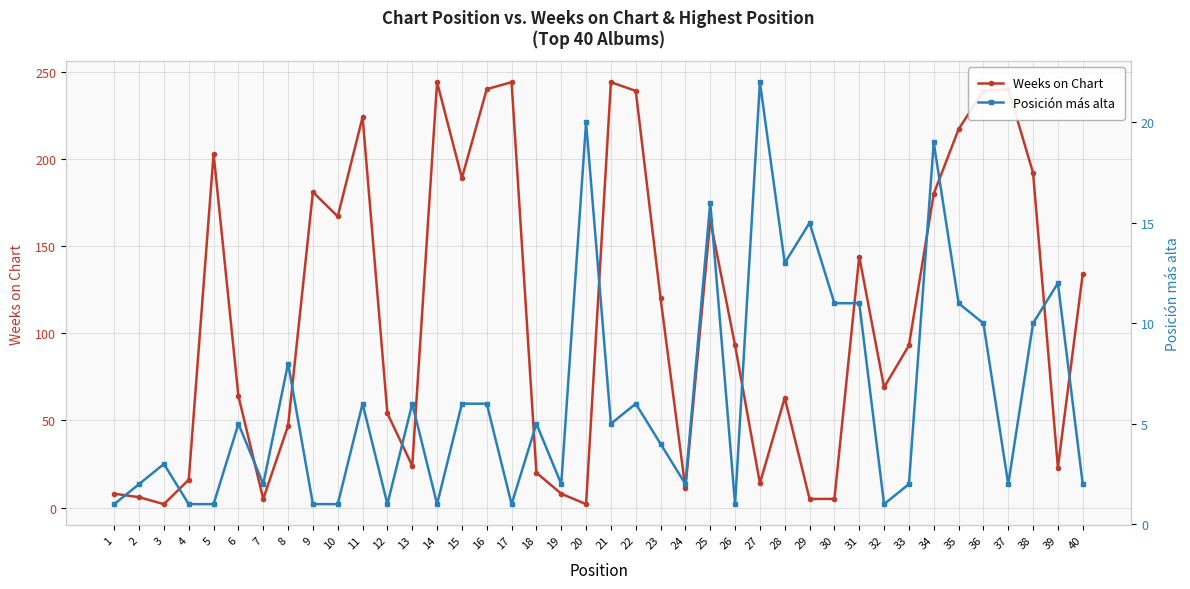

Reading left to right, what are all the values shown in this chart?

Weeks on Chart: 1=8	2=6	3=2	4=16	5=203	6=64	7=5	8=47	9=181	10=167	11=224	12=54	13=24	14=244	15=189	16=240	17=244	18=20	19=8	20=2	21=244	22=239	23=120	24=11	25=165	26=93	27=14	28=63	29=5	30=5	31=144	32=69	33=93	34=180	35=217	36=239	37=240	38=192	39=23	40=134
Posición más alta: 1=1	2=2	3=3	4=1	5=1	6=5	7=2	8=8	9=1	10=1	11=6	12=1	13=6	14=1	15=6	16=6	17=1	18=5	19=2	20=20	21=5	22=6	23=4	24=2	25=16	26=1	27=22	28=13	29=15	30=11	31=11	32=1	33=2	34=19	35=11	36=10	37=2	38=10	39=12	40=2